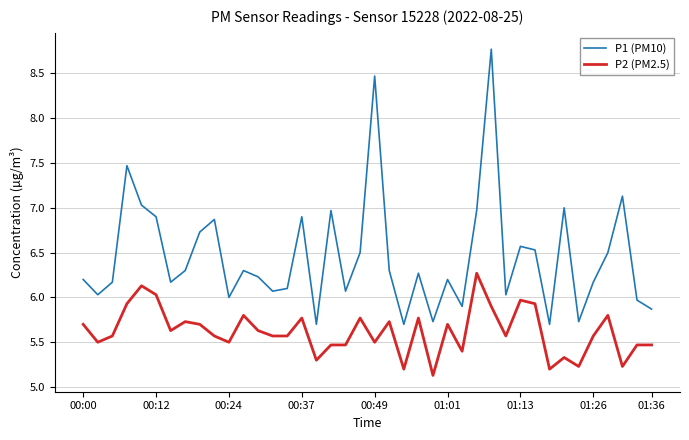

Which series has the largest total across all categories?

P1 (PM10)